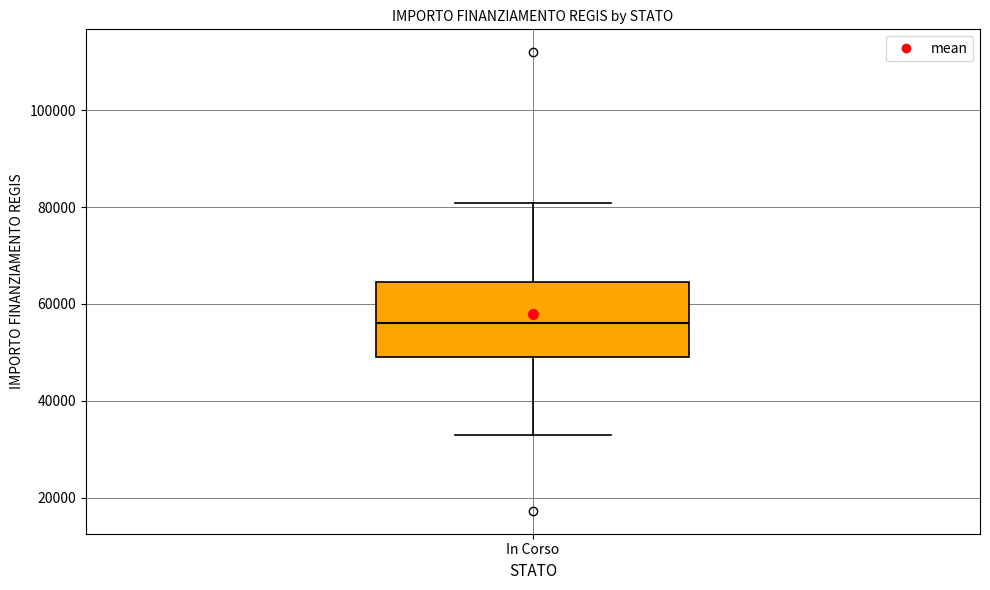

Read this box plot against the y-axis: the position of the median line, the range covered by the box, and the ends of both whiskers. The values are not printed on the chart, so give them approximately, as read against the axis.

median 56000, box 50000 to 64000, whiskers 32000 to 80000